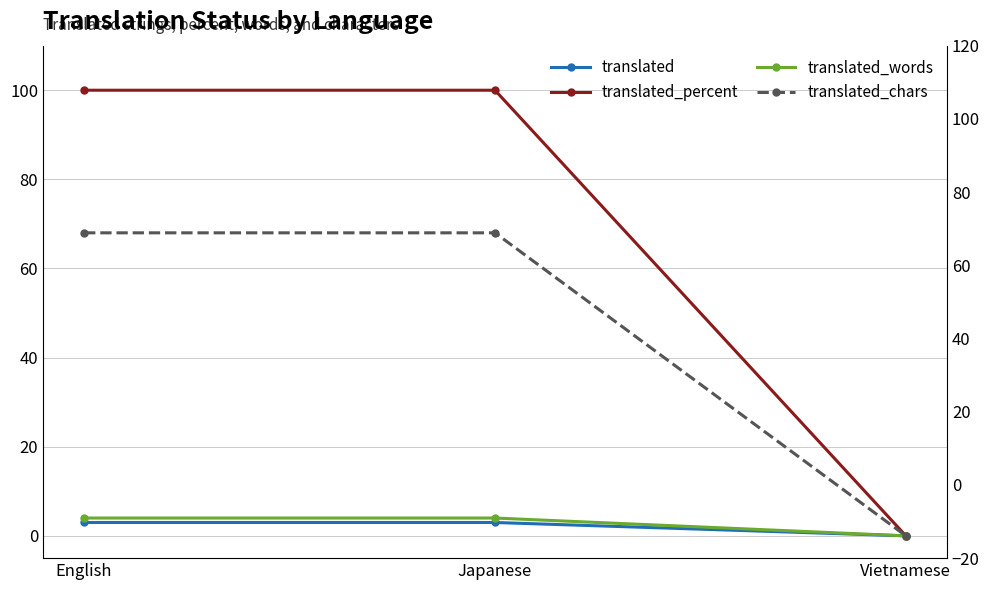

How many lines are shown in the chart?

4